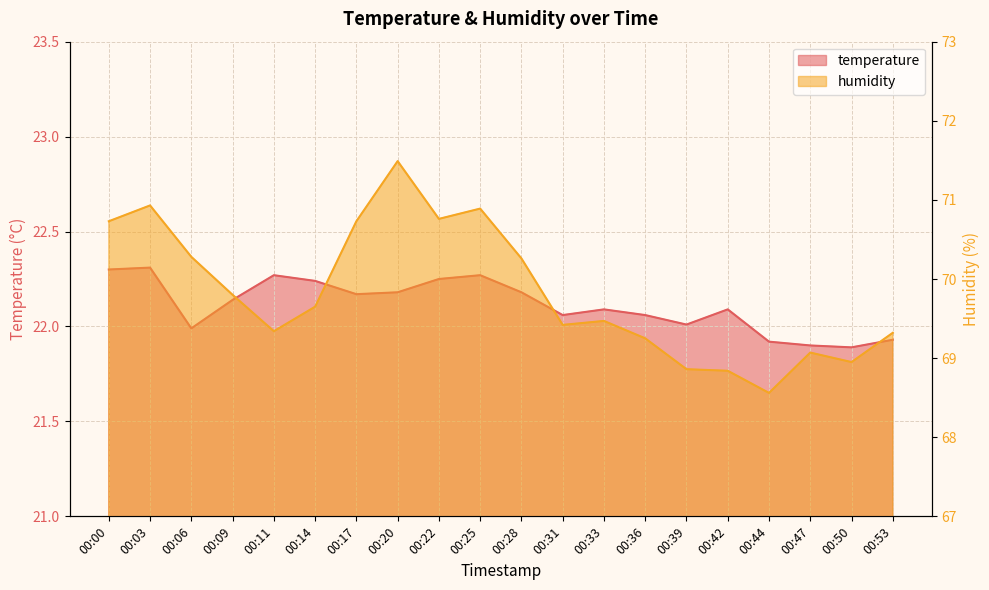

The value of temperature at 00:47 is 33.4. True or false?

False